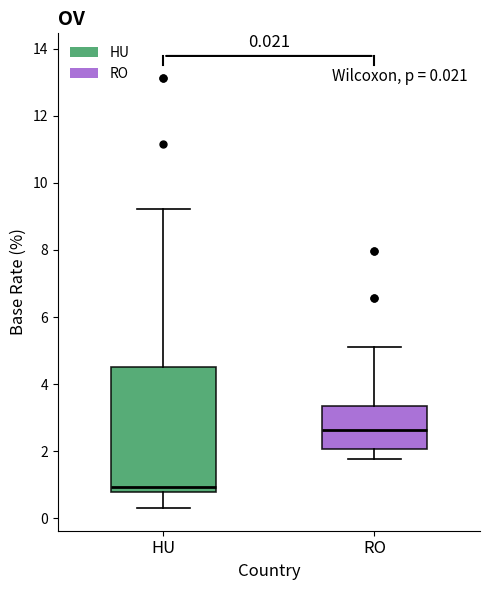

Comparing the boxes themselves (not the whiskers), which one is the tallest?

HU